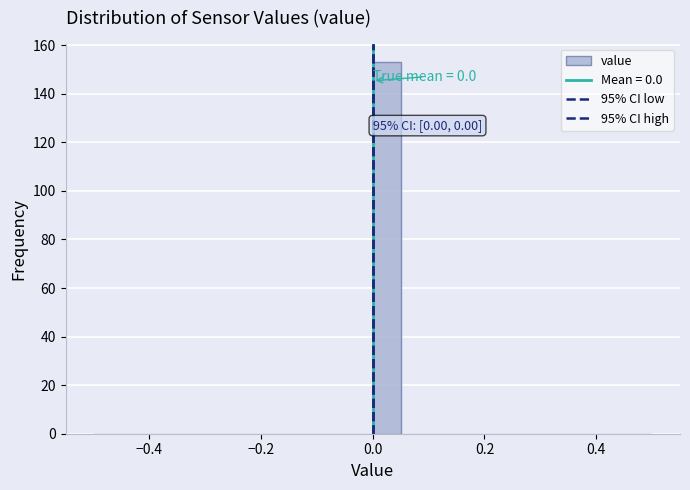

Read against the x-axis, roughly where is the centre of the tallest bar?

0.02